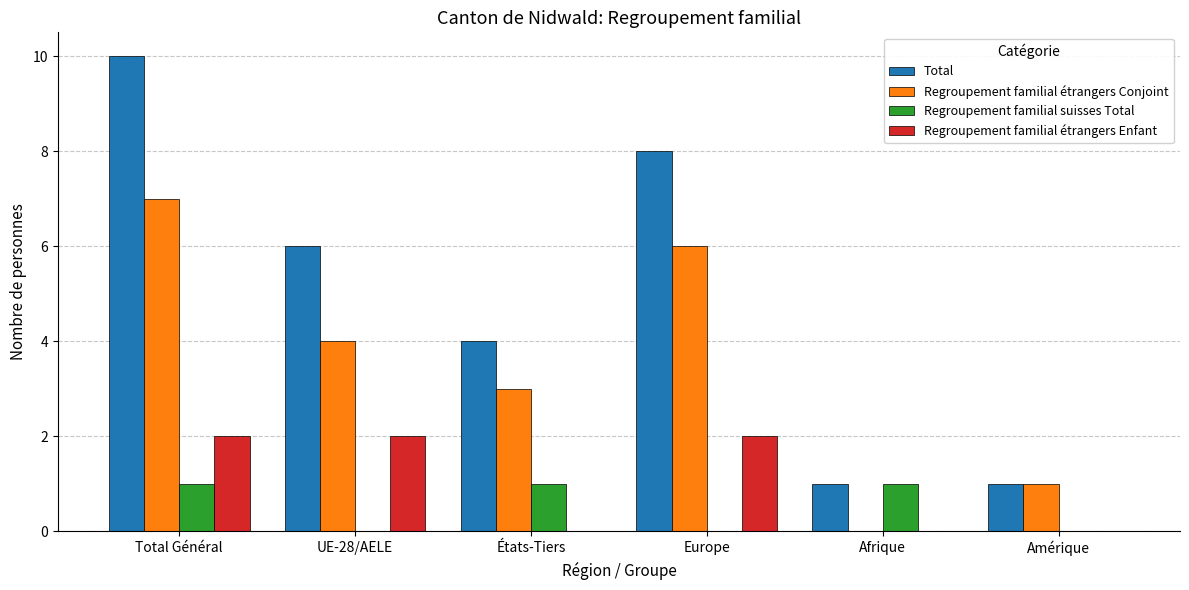

Which series has the largest total across all categories?

Total